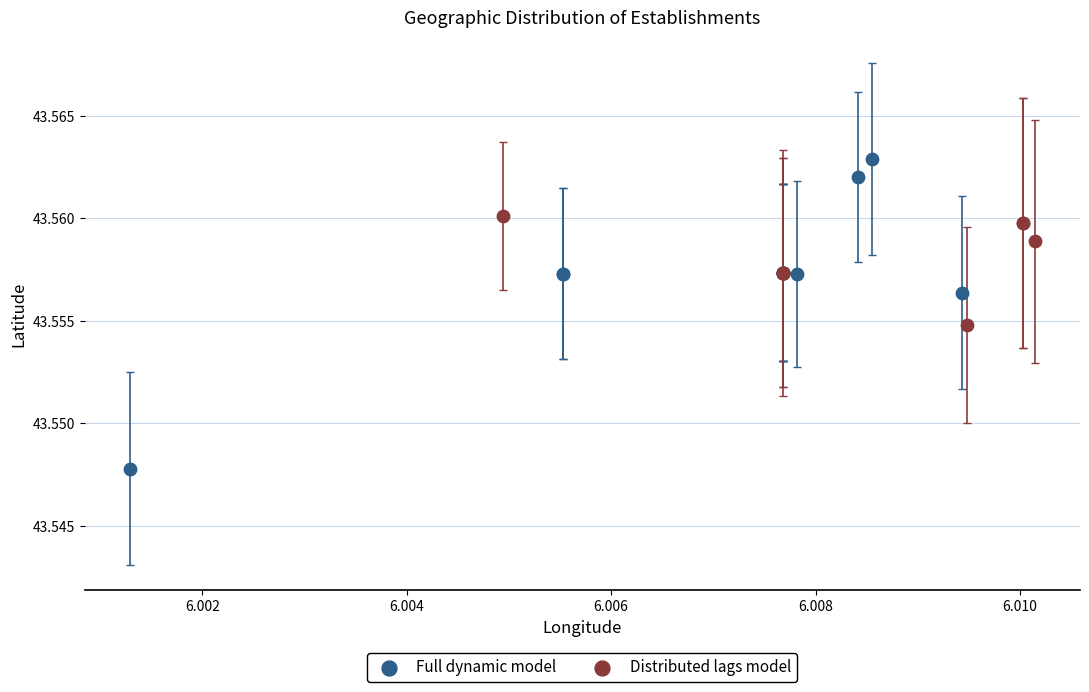

Which series reaches the minimum Y coordinate?

Full dynamic model